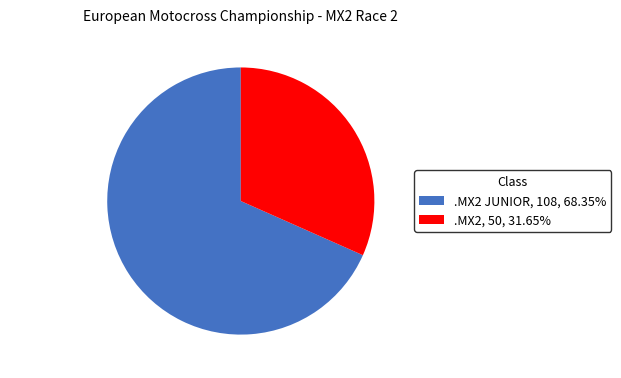

Do .MX2 JUNIOR and .MX2 together represent more than half of the pie?

Yes